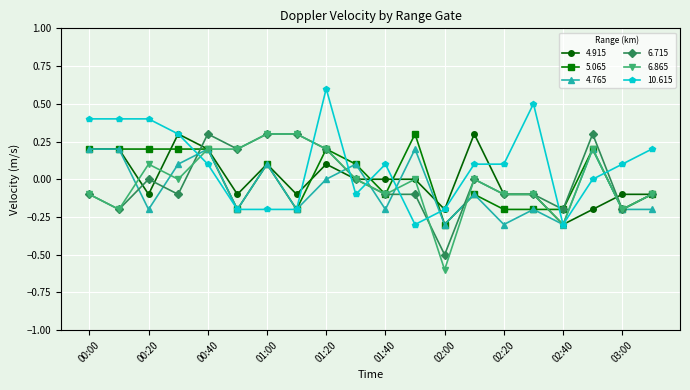

How many data points in 5.065 are less than 0?

10